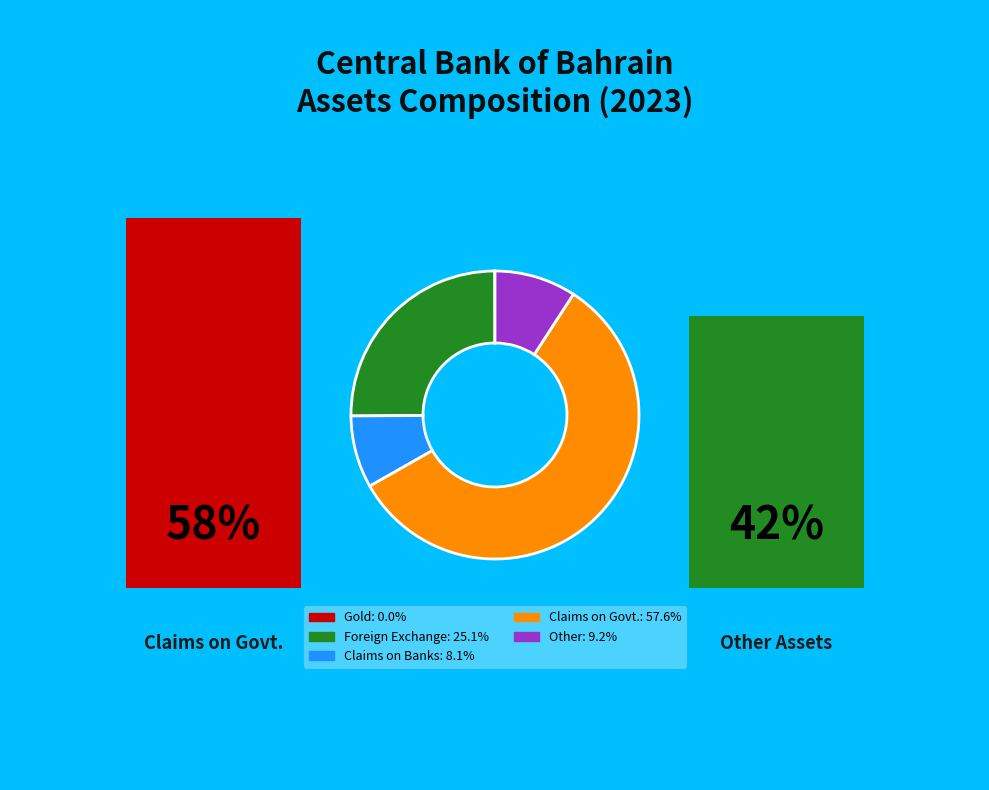

Do Claims on Govt. and Other together represent more than half of the pie?

Yes